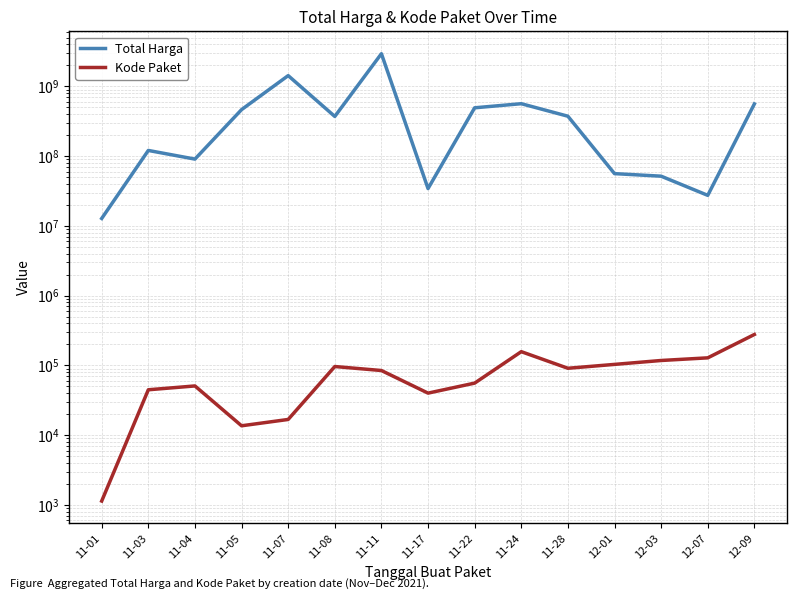

Read the Total Harga value at 11-01, to the nearest 100.

12787500